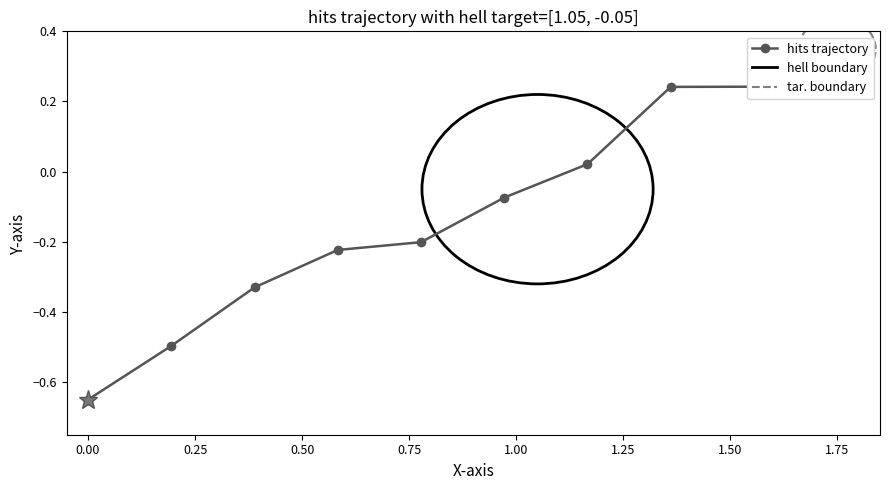

How many lines are shown in the chart?

1